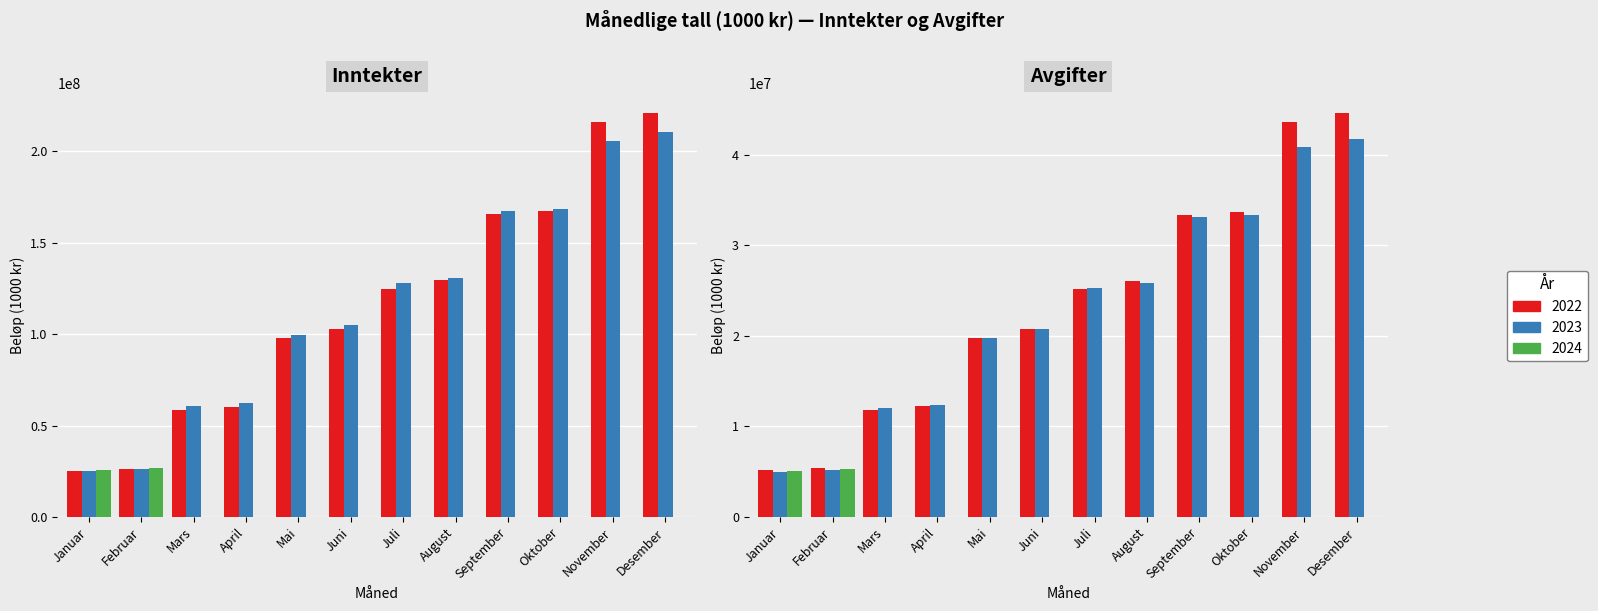

Reading right to left, transcribe all the data shown in this chart.

2022 Inntekter: 220842958.0	216186638.0	167290401.0	165668406.0	129404724.0	124903414.0	102840296.0	97791092.0	60397398.0	58238448.0	26348339.0	25046985.0
2023 Inntekter: 210494834.0	205956451.0	168506575.0	167176502.0	130669635.0	127895476.0	104847661.0	99697151.0	62209675.0	60452989.0	26304885.0	25063955.0
2024 Inntekter: 0.0	0.0	0.0	0.0	0.0	0.0	0.0	0.0	0.0	0.0	26869918.0	25701680.8
2022 Avgifter: 44561358.0	43645701.0	33623340.0	33286461.0	26034503.0	25114257.0	20707889.0	19699908.0	12221762.0	11795438.0	5437205.0	5183875.0
2023 Avgifter: 41690858.0	40808867.0	33339082.0	33077457.0	25857833.0	25309163.0	20742396.0	19731661.0	12319395.0	11982449.0	5229541.0	4993742.0
2024 Avgifter: 0.0	0.0	0.0	0.0	0.0	0.0	0.0	0.0	0.0	0.0	5310162.0	5090096.5